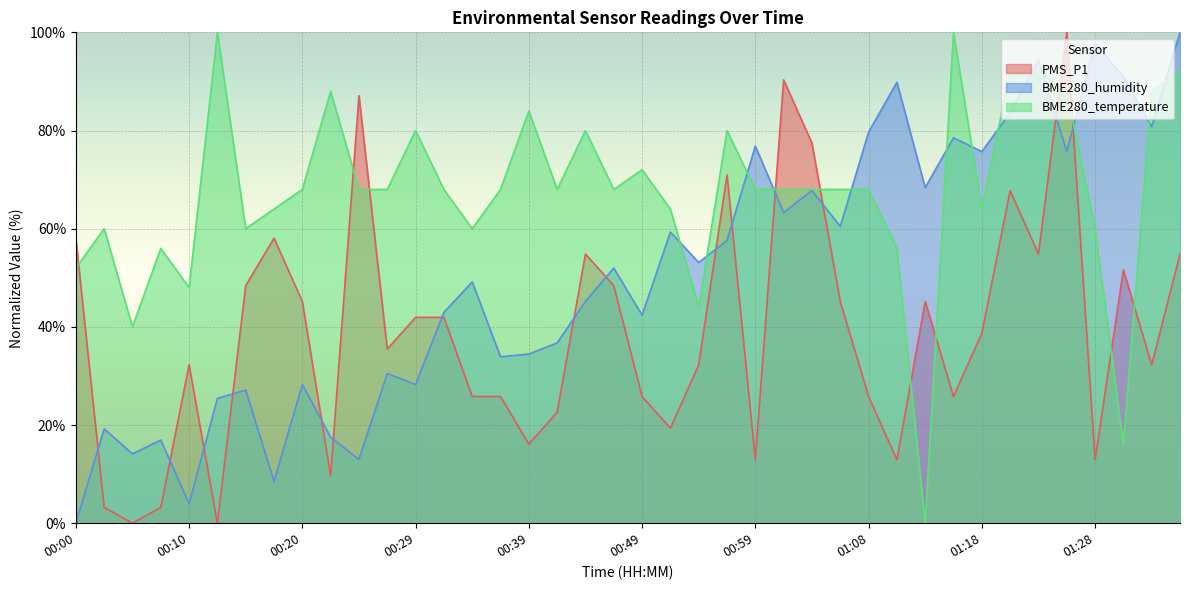

Reading left to right, transcribe all the data shown in this chart.

PMS_P1: 00:00=58.1	00:03=3.2	00:05=0.0	00:08=3.2	00:10=32.3	00:12=0.0	00:15=48.4	00:17=58.1	00:20=45.2	00:22=9.7	00:25=87.1	00:27=35.5	00:29=41.9	00:32=41.9	00:34=25.8	00:37=25.8	00:39=16.1	00:42=22.6	00:44=54.8	00:46=48.4	00:49=25.8	00:51=19.4	00:54=32.3	00:56=71.0	00:59=12.9	01:01=90.3	01:04=77.4	01:06=45.2	01:08=25.8	01:11=12.9	01:13=45.2	01:16=25.8	01:18=38.7	01:20=67.7	01:23=54.8	01:25=100.0	01:28=12.9	01:30=51.6	01:33=32.3	01:35=54.8
BME280_humidity: 00:00=0.0	00:03=19.2	00:05=14.1	00:08=16.9	00:10=4.0	00:12=25.4	00:15=27.1	00:17=8.5	00:20=28.2	00:22=17.5	00:25=13.0	00:27=30.5	00:29=28.2	00:32=42.9	00:34=49.2	00:37=33.9	00:39=34.5	00:42=36.7	00:44=45.2	00:46=52.0	00:49=42.4	00:51=59.3	00:54=53.1	00:56=57.6	00:59=76.8	01:01=63.3	01:04=67.8	01:06=60.5	01:08=79.7	01:11=89.8	01:13=68.4	01:16=78.5	01:18=75.7	01:20=83.6	01:23=94.4	01:25=75.7	01:28=97.7	01:30=91.0	01:33=80.8	01:35=100.0
BME280_temperature: 00:00=52.0	00:03=60.0	00:05=40.0	00:08=56.0	00:10=48.0	00:12=100.0	00:15=60.0	00:17=64.0	00:20=68.0	00:22=88.0	00:25=68.0	00:27=68.0	00:29=80.0	00:32=68.0	00:34=60.0	00:37=68.0	00:39=84.0	00:42=68.0	00:44=80.0	00:46=68.0	00:49=72.0	00:51=64.0	00:54=44.0	00:56=80.0	00:59=68.0	01:01=68.0	01:04=68.0	01:06=68.0	01:08=68.0	01:11=56.0	01:13=0.0	01:16=100.0	01:18=64.0	01:20=92.0	01:23=92.0	01:25=88.0	01:28=60.0	01:30=16.0	01:33=88.0	01:35=92.0